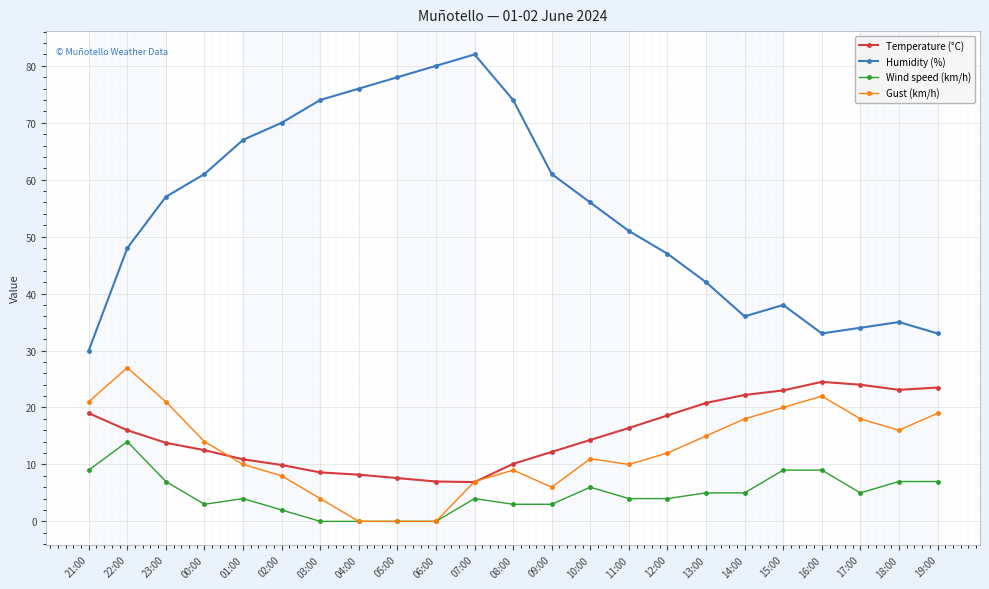

What is the difference between the maximum and minimum values in the Temperature (°C) series?

17.6